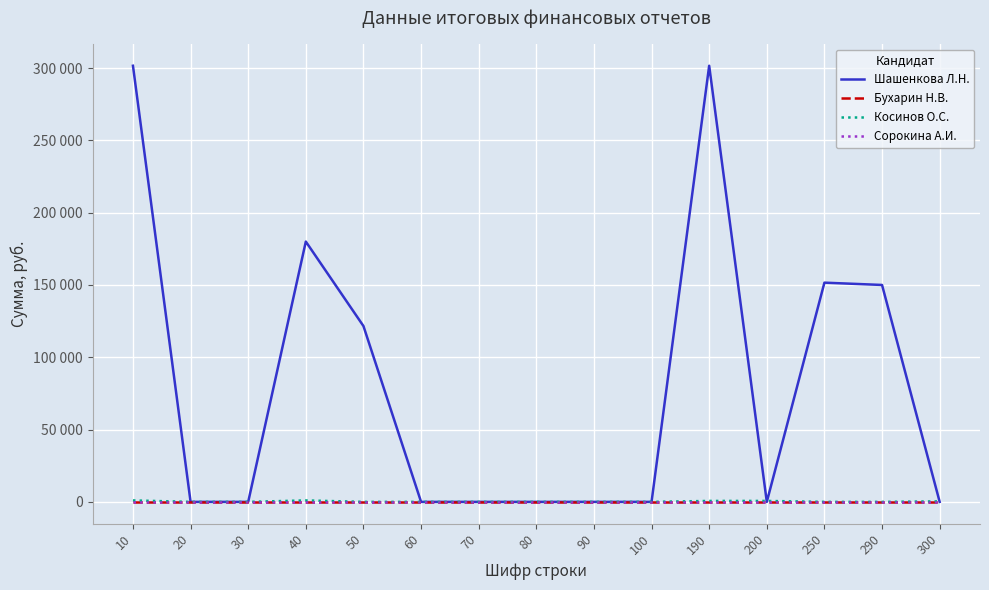

The value of Косинов О.С. at 40 is 559. True or false?

False